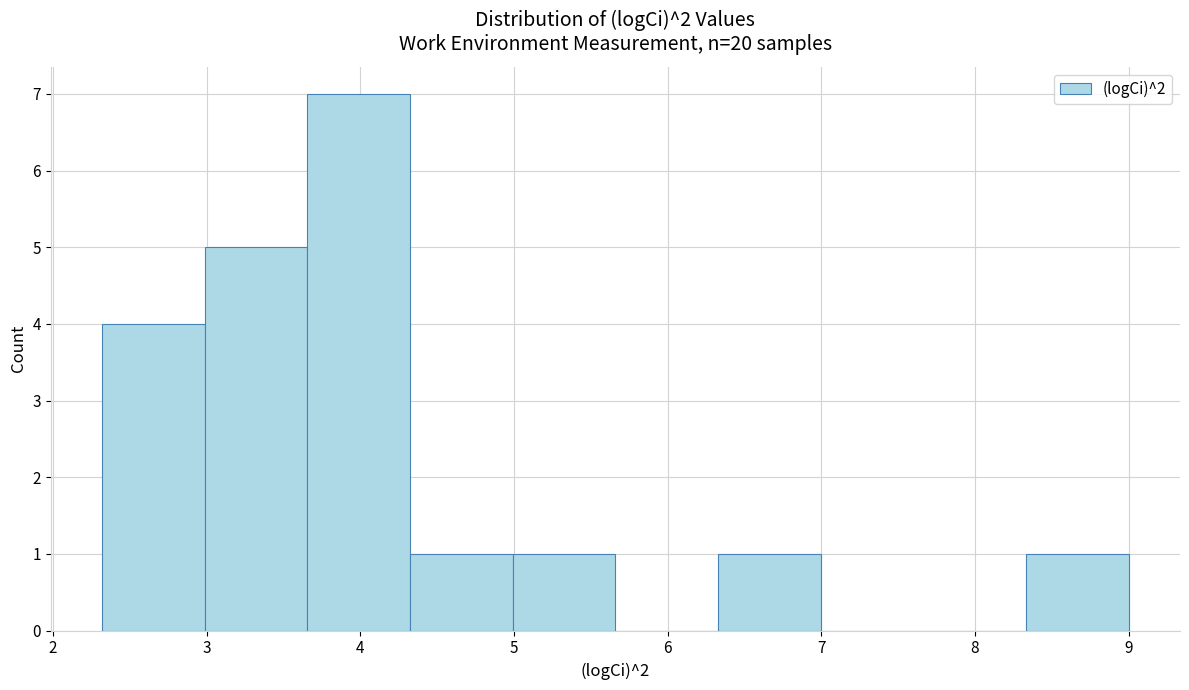

What is the height of the bar covering 5.0 to 5.7 on the x-axis? Neither the bar edges nor the heights are printed on the chart, so give them approximately, as read against the axes.

1